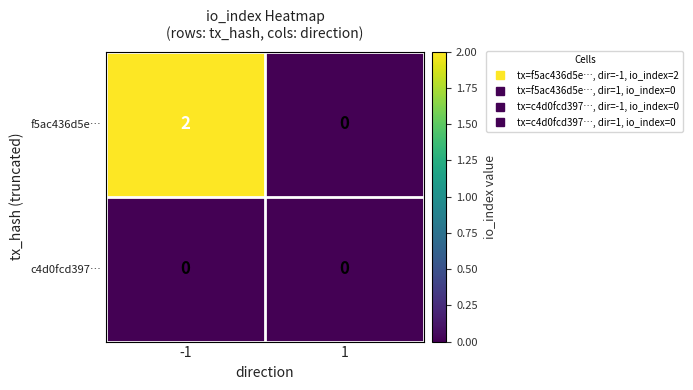

At how many categories does at least one series exceed 1?

1